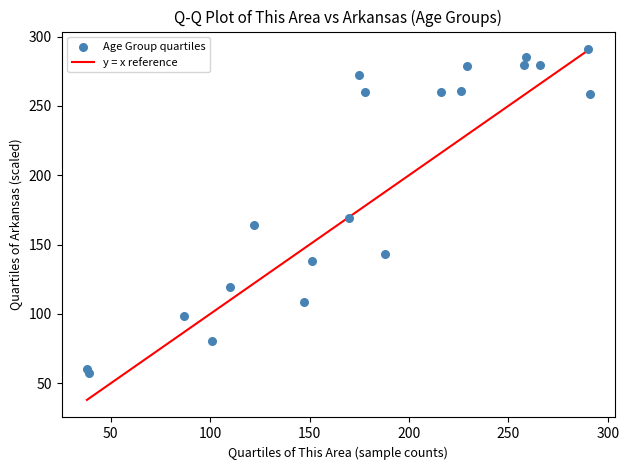

What Y value in the scatter plot is closest to 174?

169.0